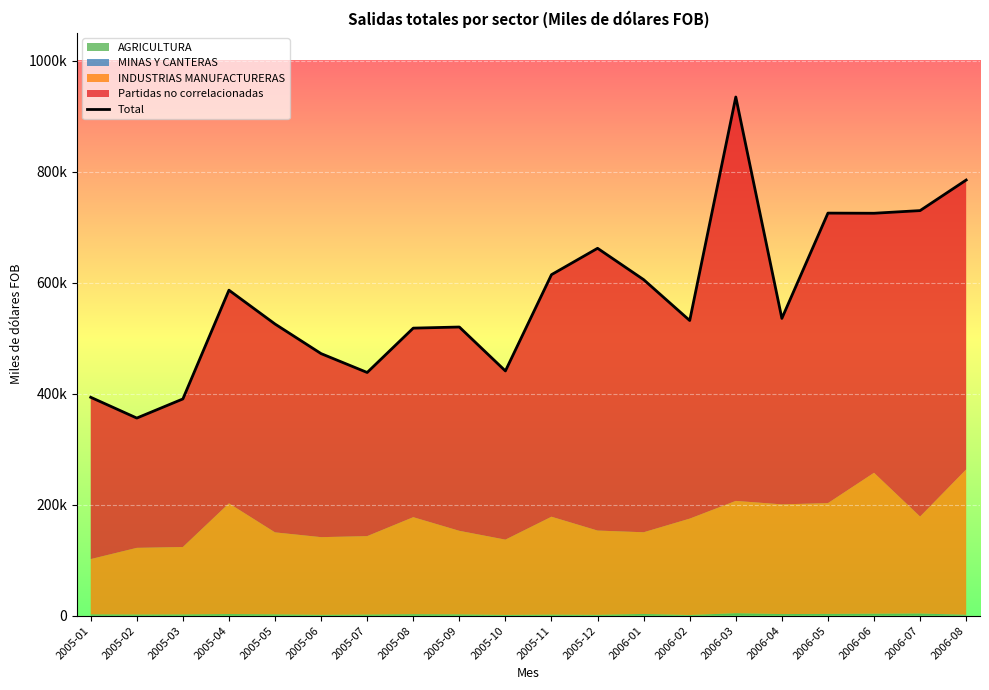

What is the value of the 19th point from the left?

729759.4